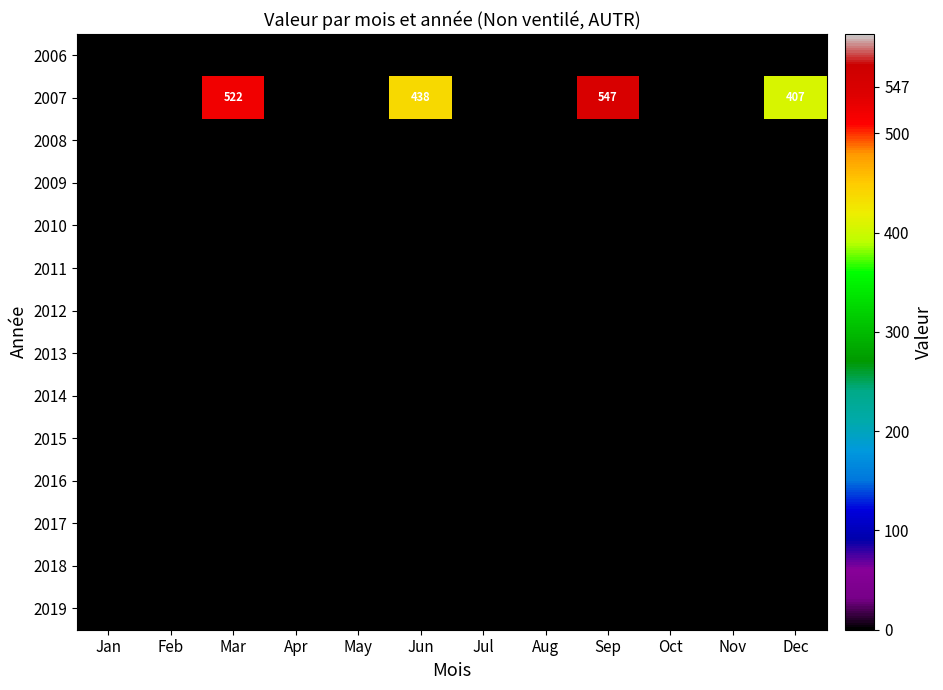

At how many categories does at least one series exceed 124?

4